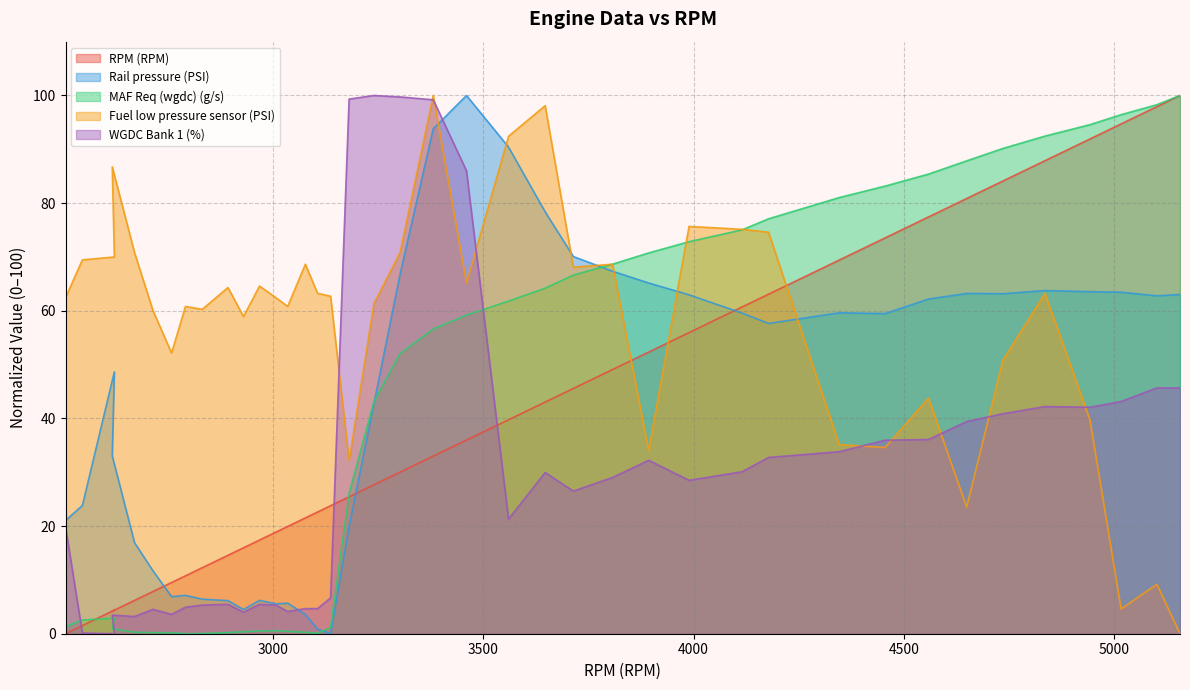

True or false: WGDC Bank 1 (%) has more than 1 points higher than both neighbors.

True